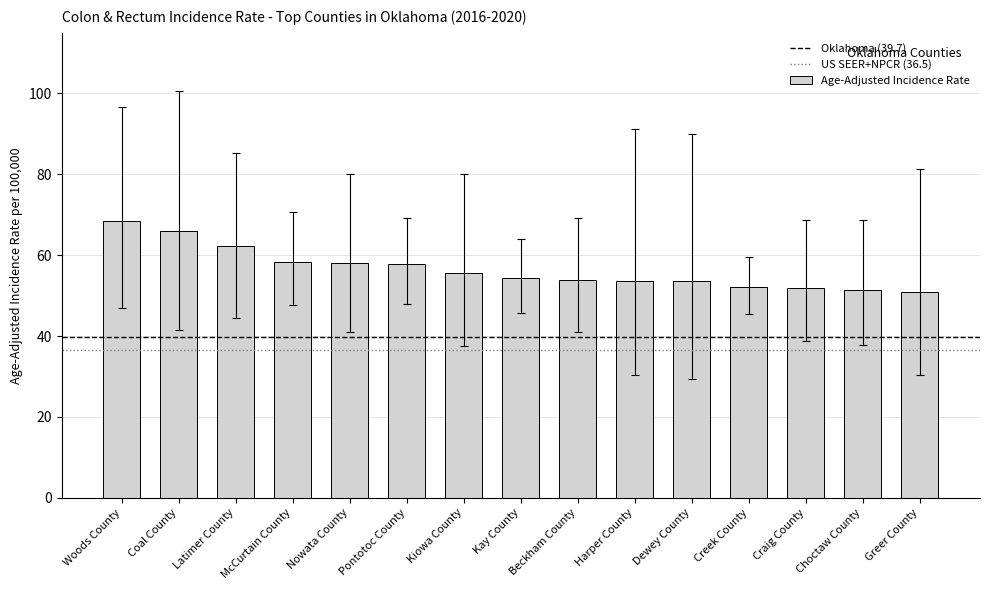

Is it true that the value at Dewey County is 87.6?

False